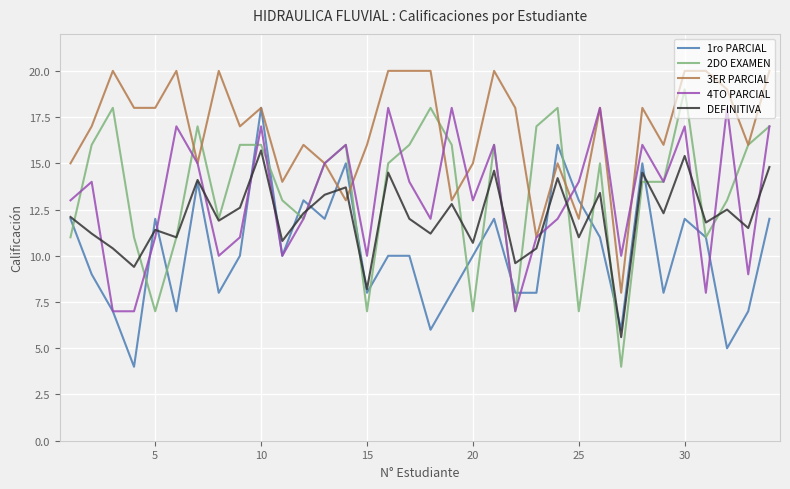

What is the minimum value for 3ER PARCIAL?

8.0